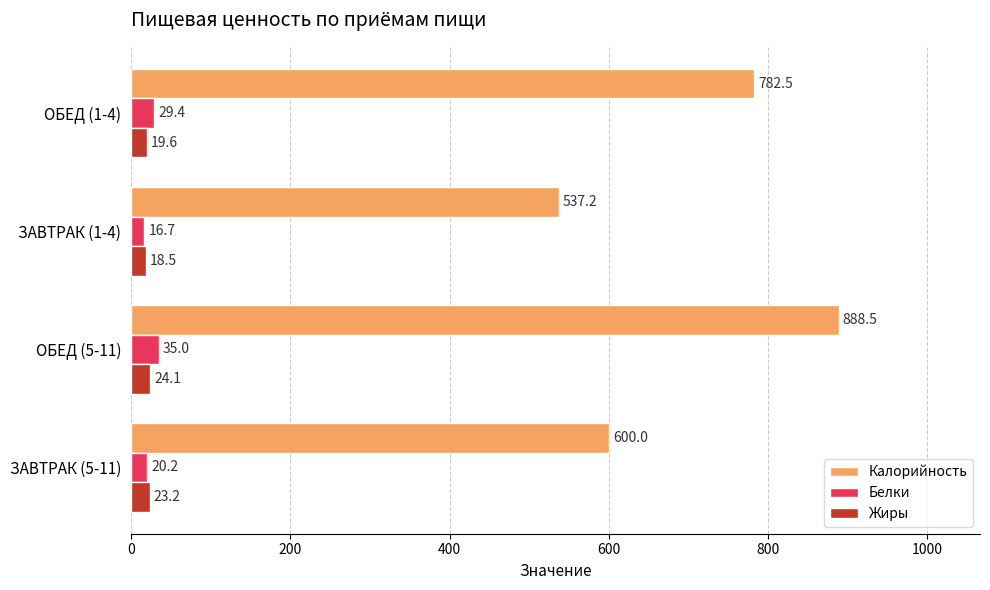

Read the Белки value at ОБЕД (1-4).

29.4